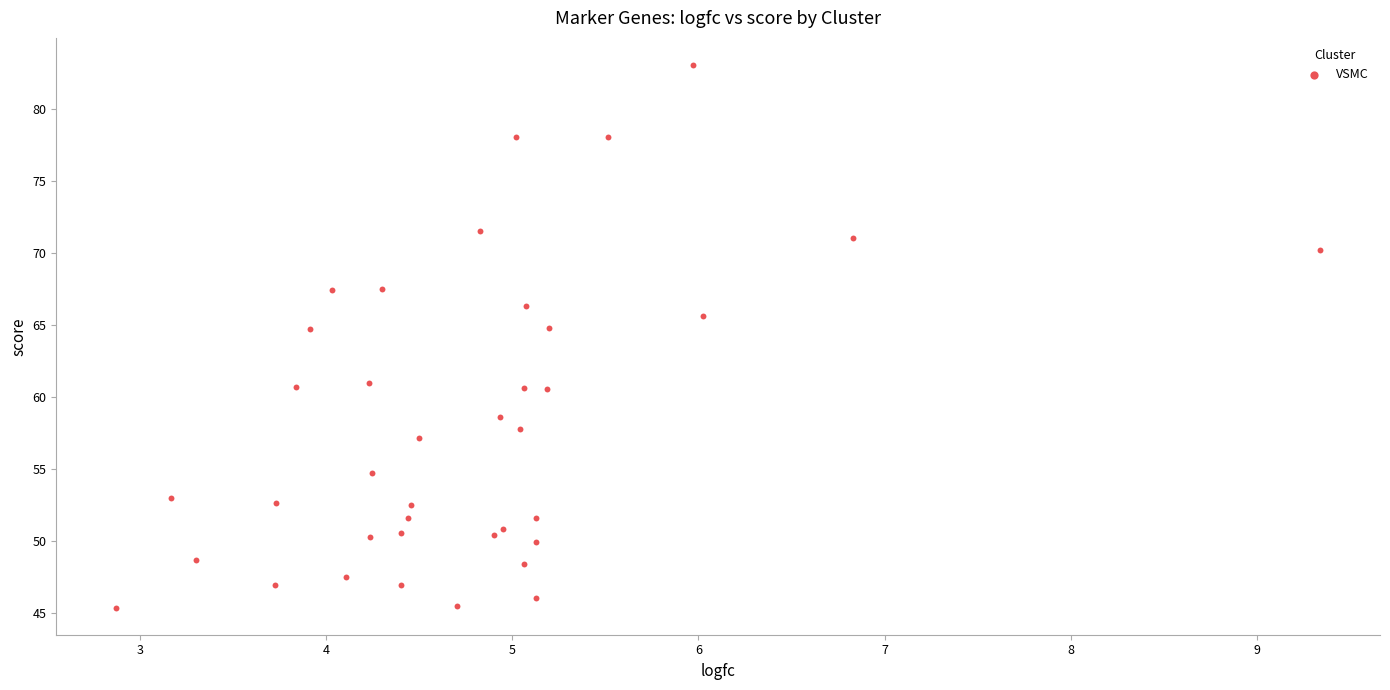

What is the range of X values (max minus min)?

6.5